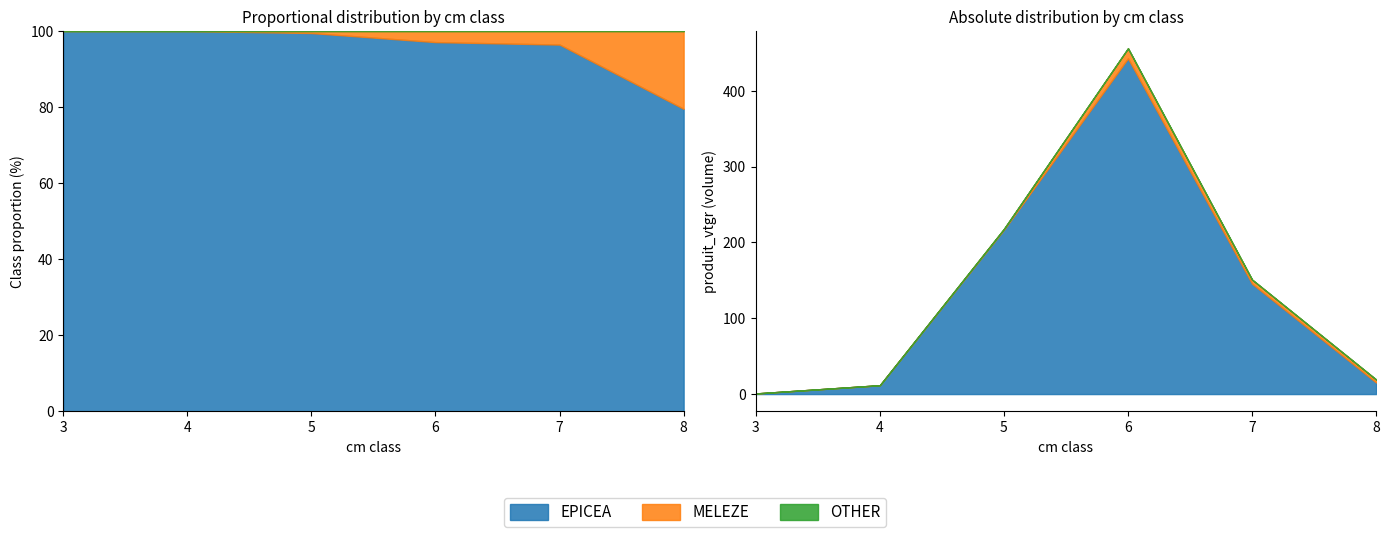

Which series has the largest range (max minus min)?

EPICEA